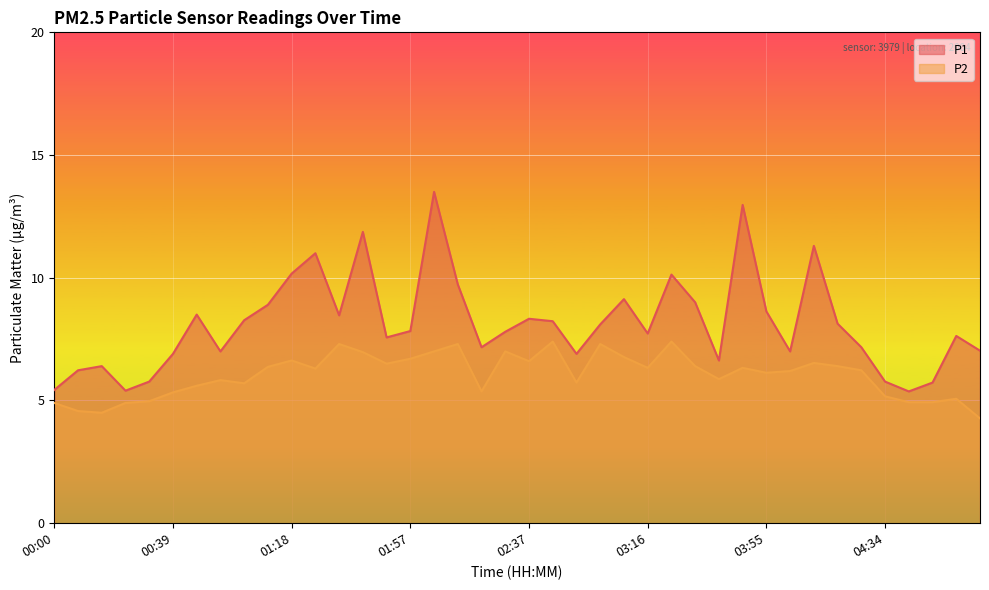

At which label does P2 first exceed 6?

01:10